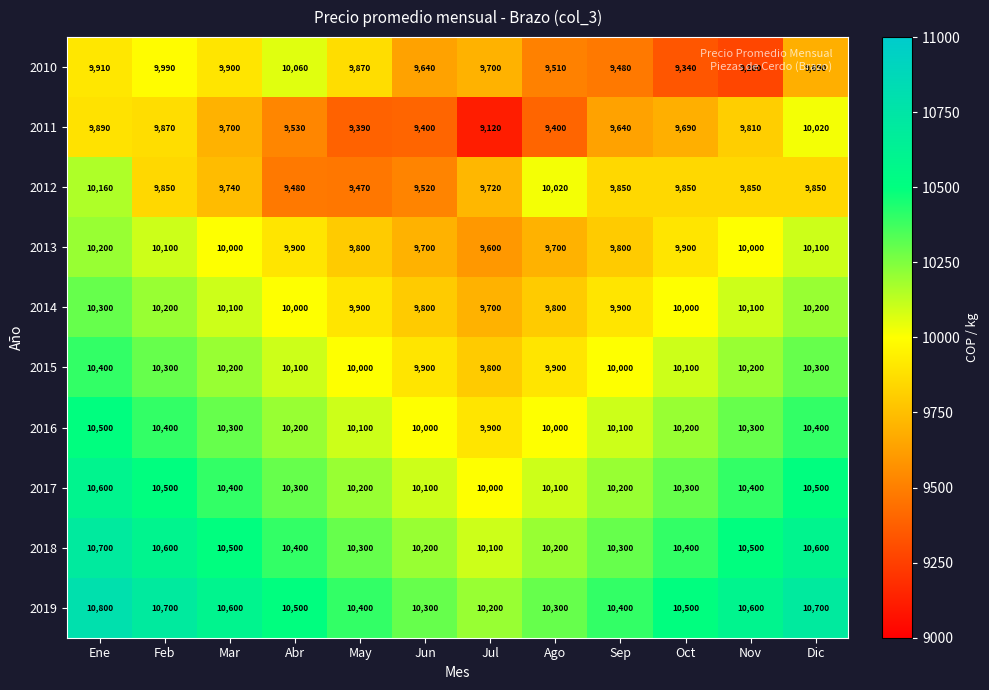

What is the difference between the highest and lowest values at Feb?

850